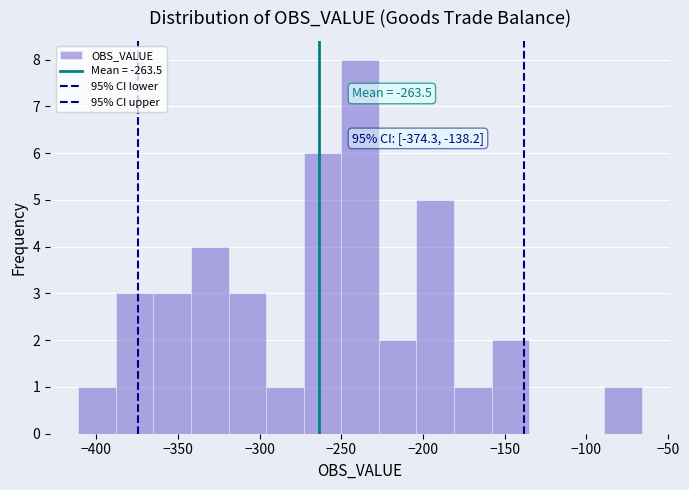

Which range on the x-axis has the tallest bar?

-250 to -225